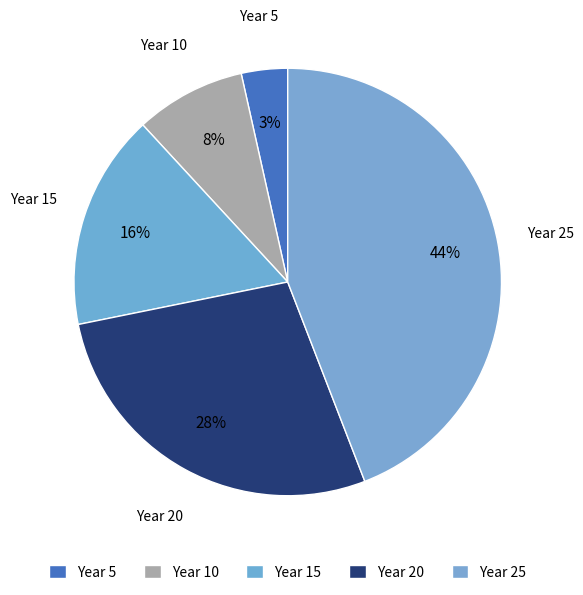

How many segments does this pie chart have?

5